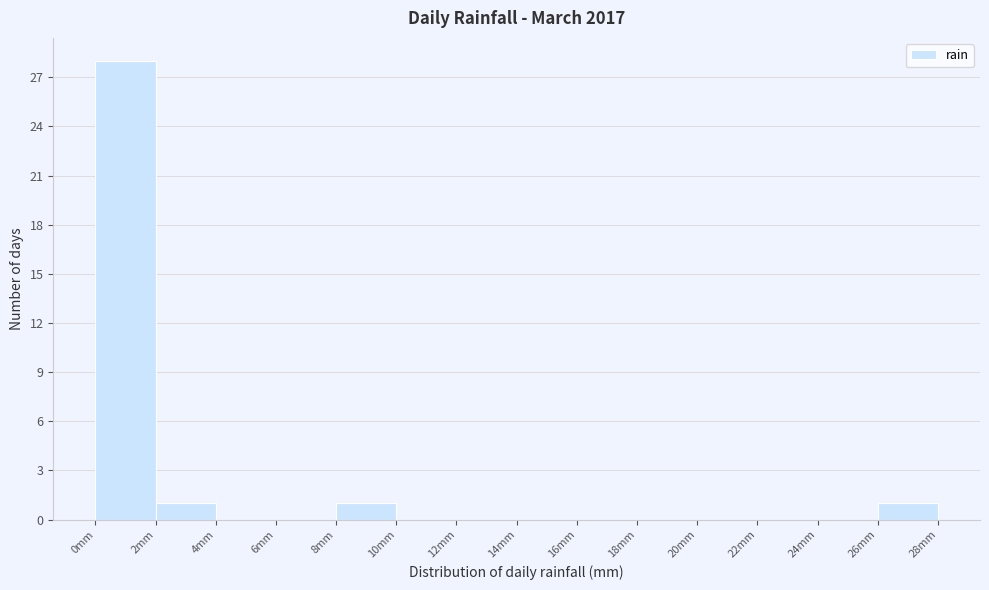

Reading left to right, transcribe this chart: for each bar, give the range it covers on the x-axis and its height. The values are not printed on the chart, so give them approximately, as read against the axis.

0 to 2: 28
2 to 4: 1
4 to 6: 0
6 to 8: 0
8 to 10: 1
10 to 12: 0
12 to 14: 0
14 to 16: 0
16 to 18: 0
18 to 20: 0
20 to 22: 0
22 to 24: 0
24 to 26: 0
26 to 28: 1